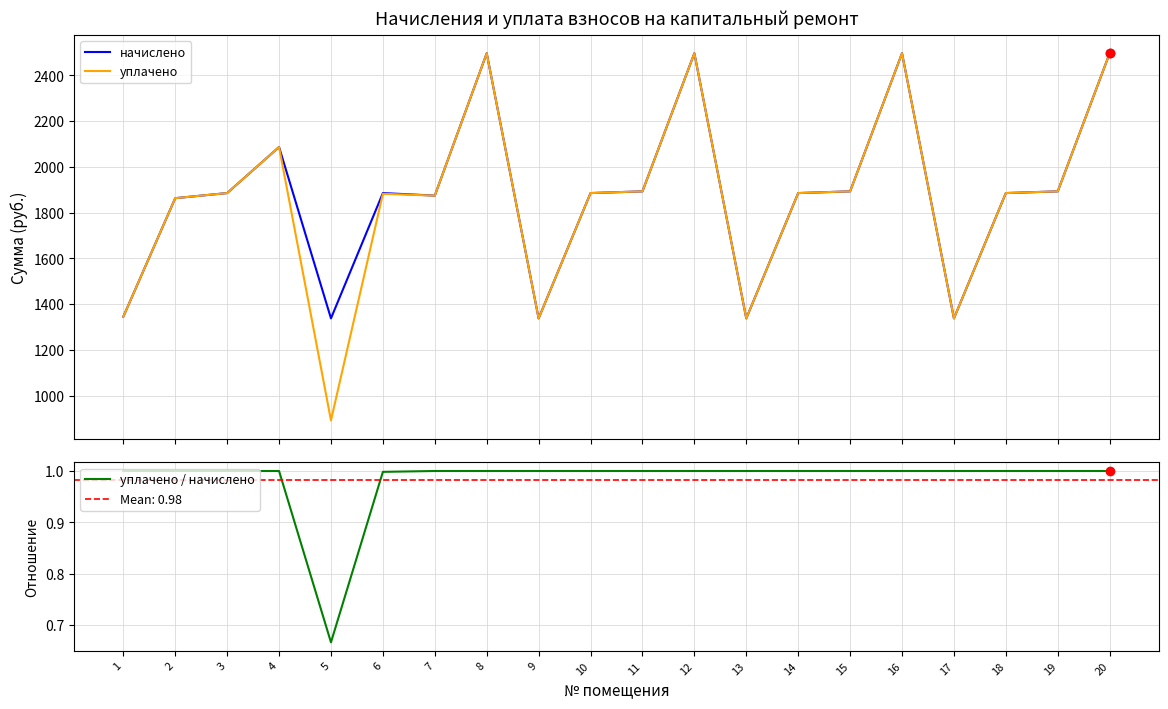

What is the average value of the уплачено / начислено series?

1.0